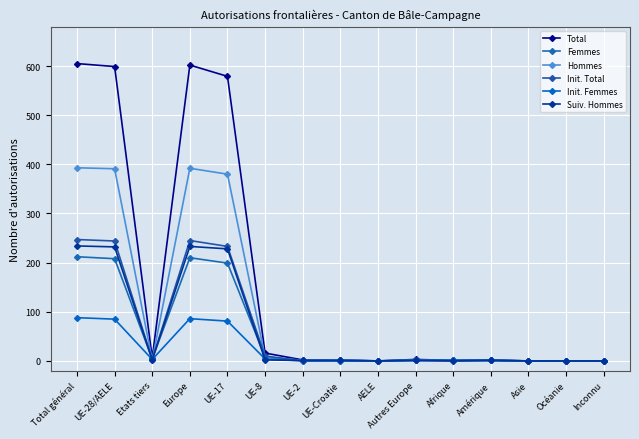

What is the difference between the second highest and minimum values in the Femmes series?

210